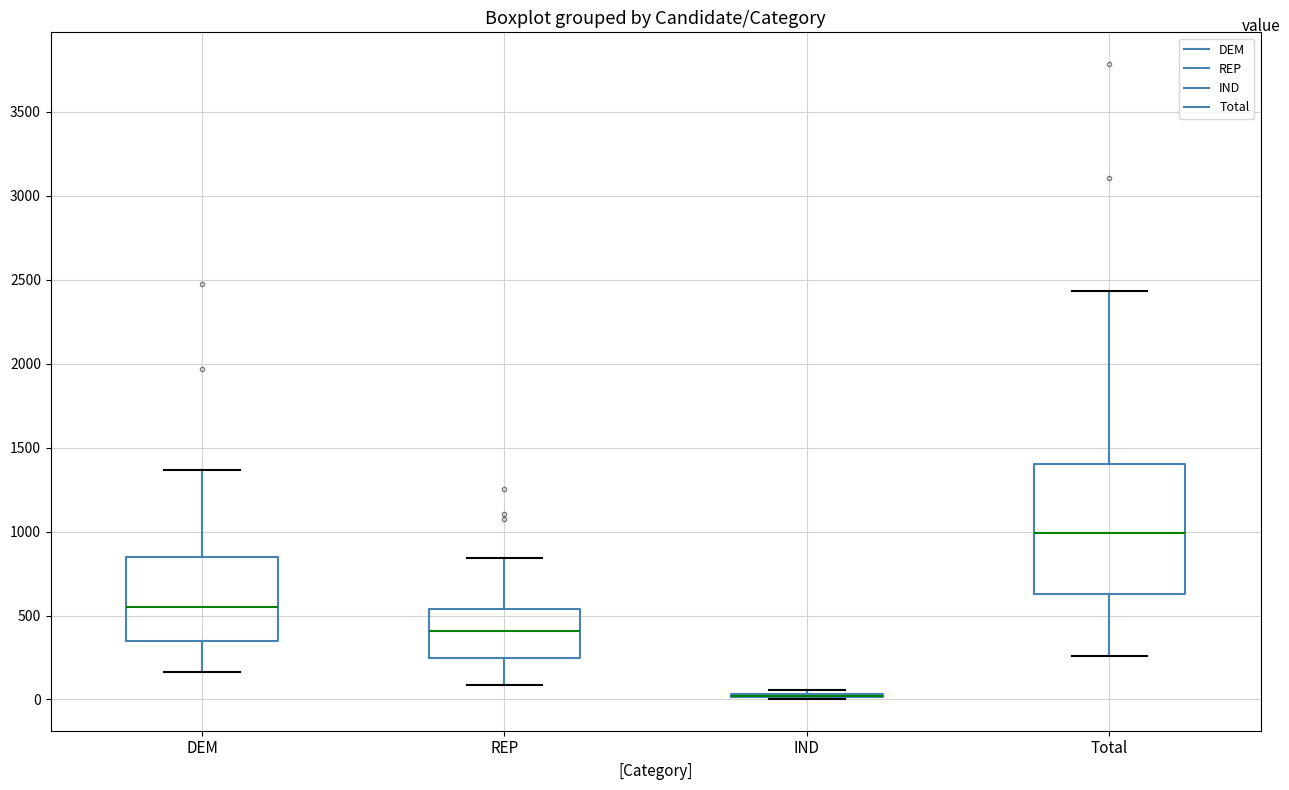

Comparing the boxes themselves (not the whiskers), which one is the tallest?

Total